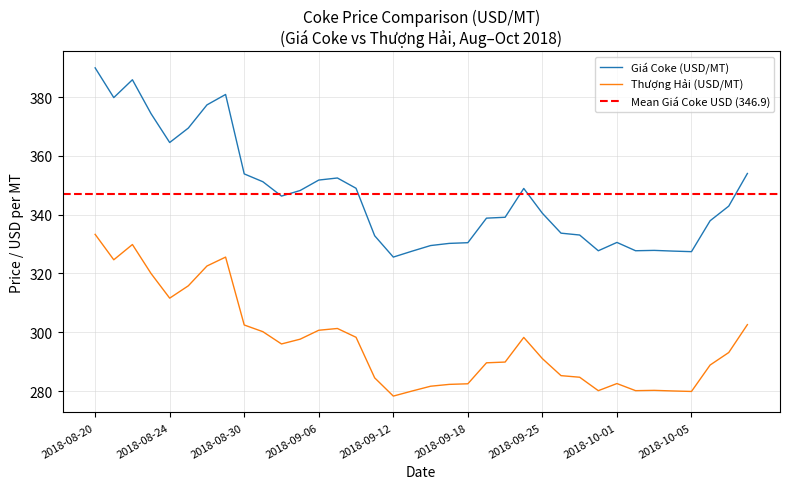

What position from the left is 2018-09-18?

21